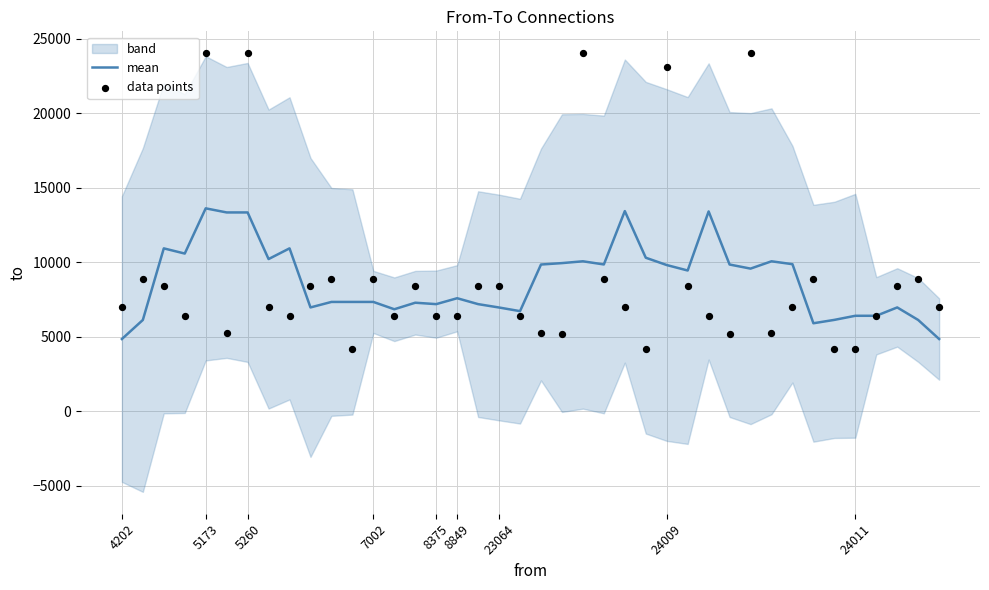

At how many categories does at least one series exceed 19139?

5